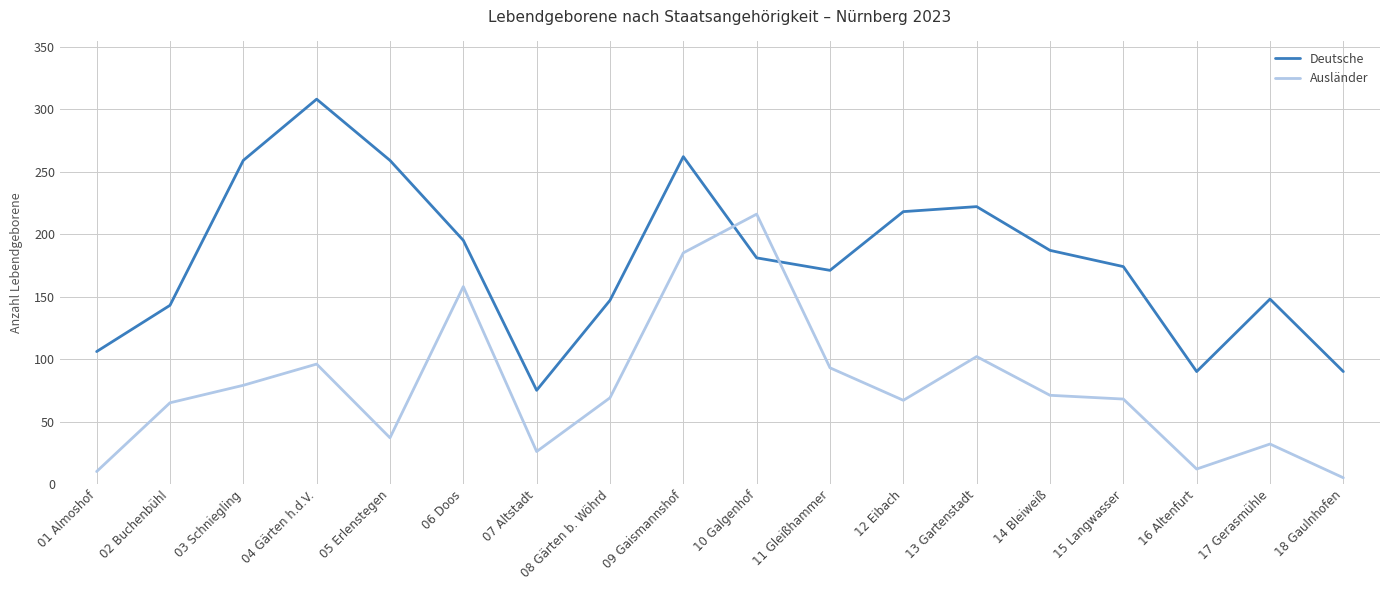

What is the difference between the highest and lowest values at 14 Bleiweiß?

116